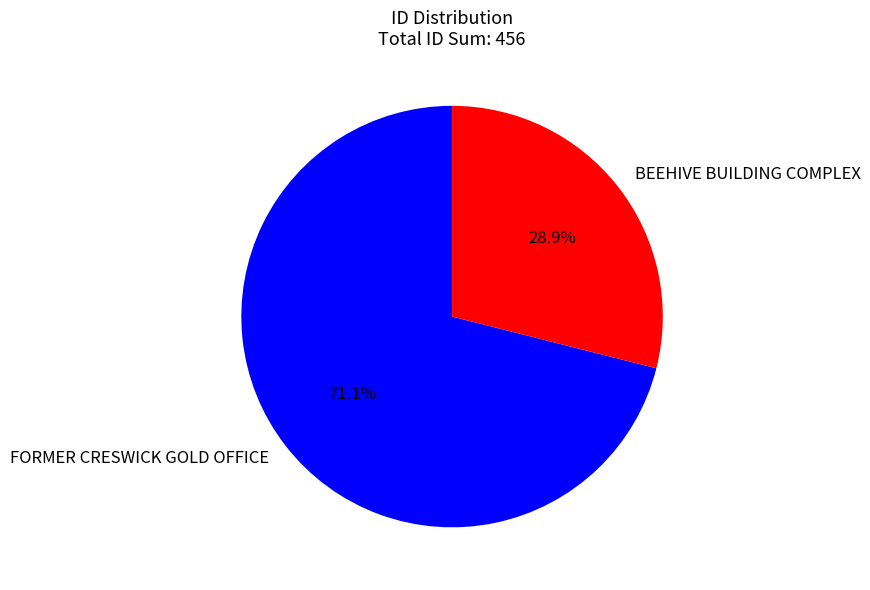

Rank the categories by value from lowest to highest.

BEEHIVE BUILDING COMPLEX, FORMER CRESWICK GOLD OFFICE